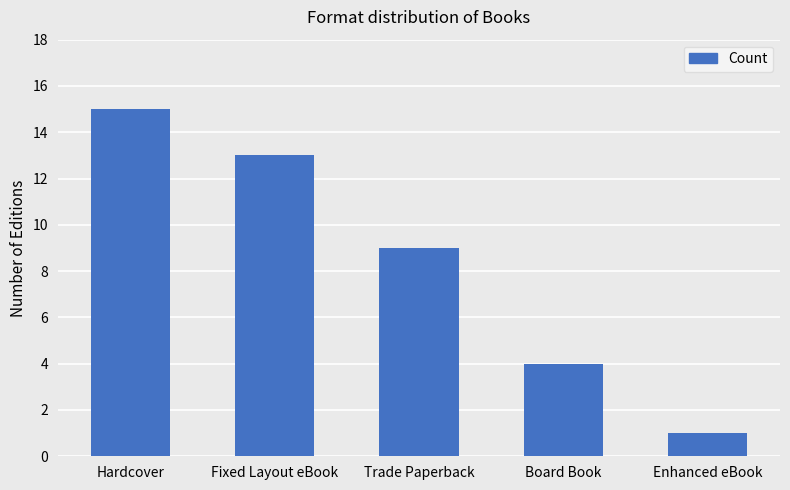

Count the number of categories in the chart.

5